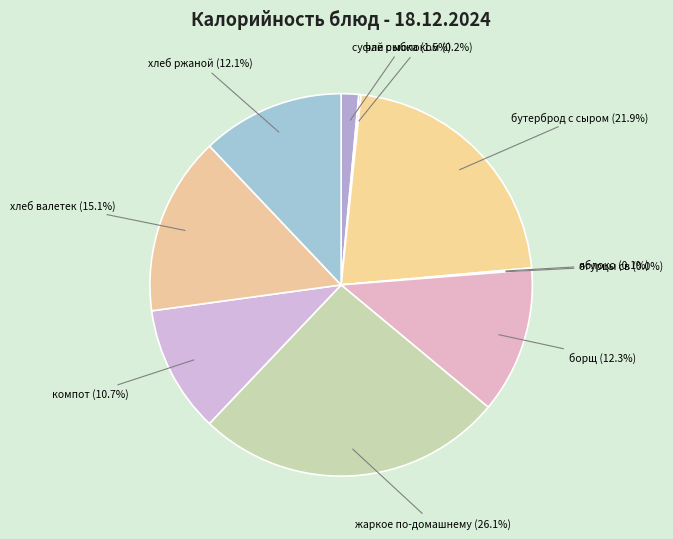

Rank the categories by value from lowest to highest.

огурцы св (0.21), яблоко (1.0), чай с молоком (1.4), суфле рыбка (11.6), компот (84.0), хлеб ржаной (94.4), борщ (96.2), хлеб валетек (118.0), бутерброд с сыром (171.4), жаркое по-домашнему (203.7)